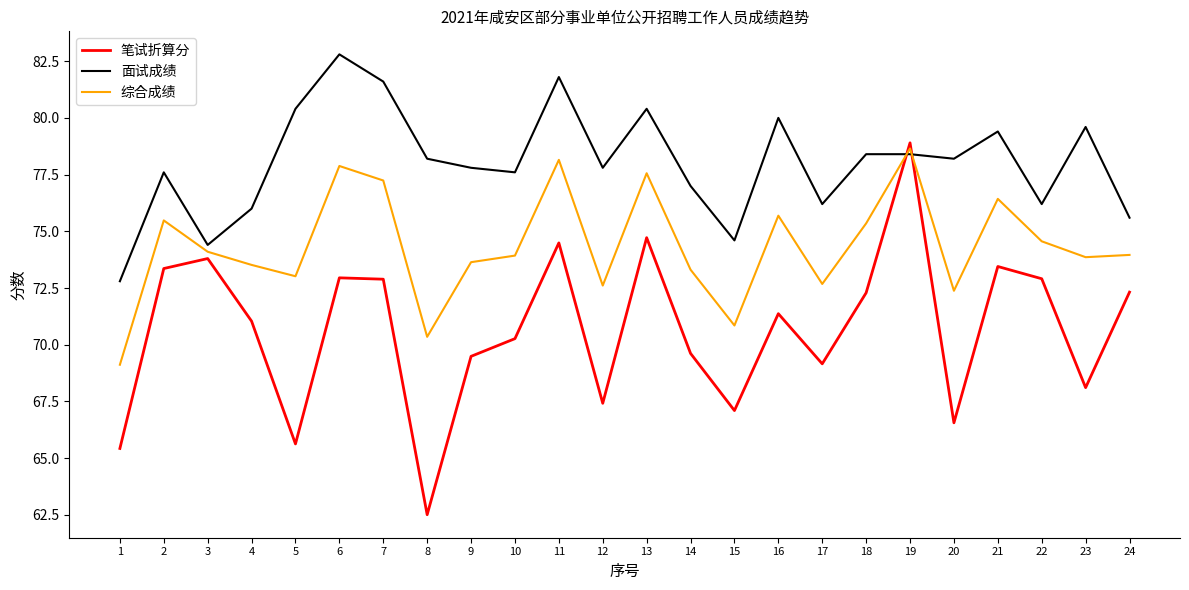

Which series has the widest spread of values?

笔试折算分